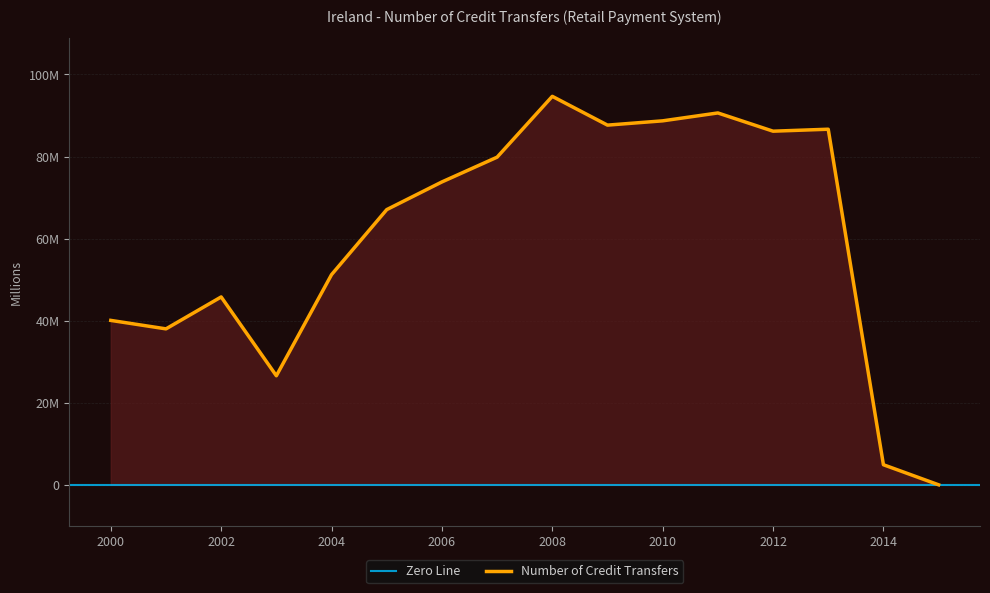

What is the sum of all values?

961.7